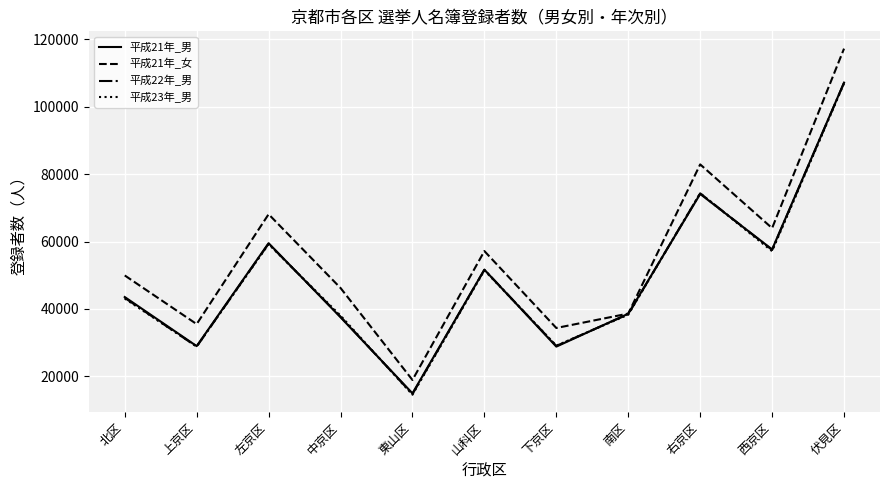

What is the spread (max minus min) of values at 中京区?

8695